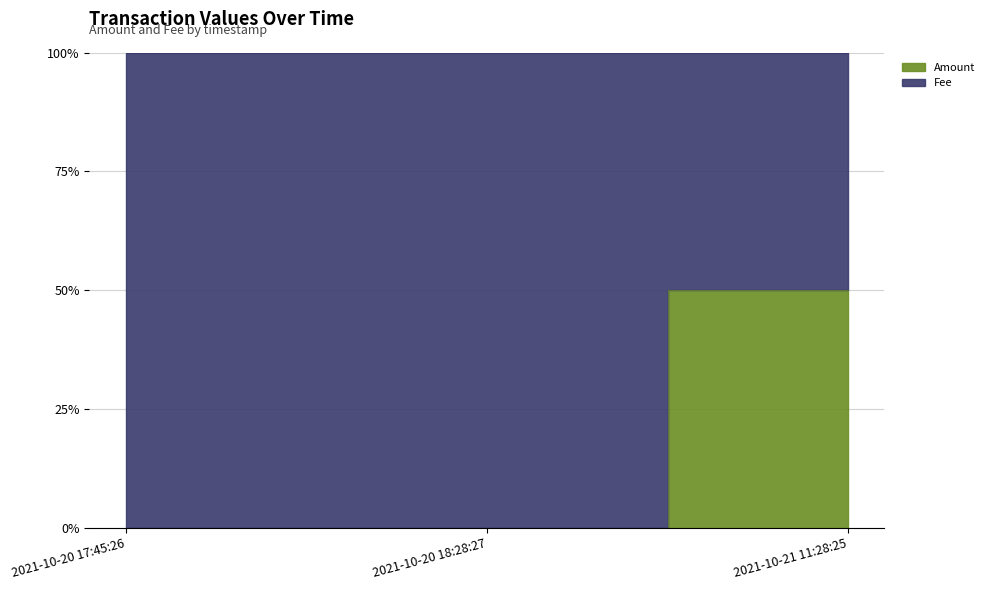

At which category does the chart reach its peak across all series?

2021-10-21 11:28:25